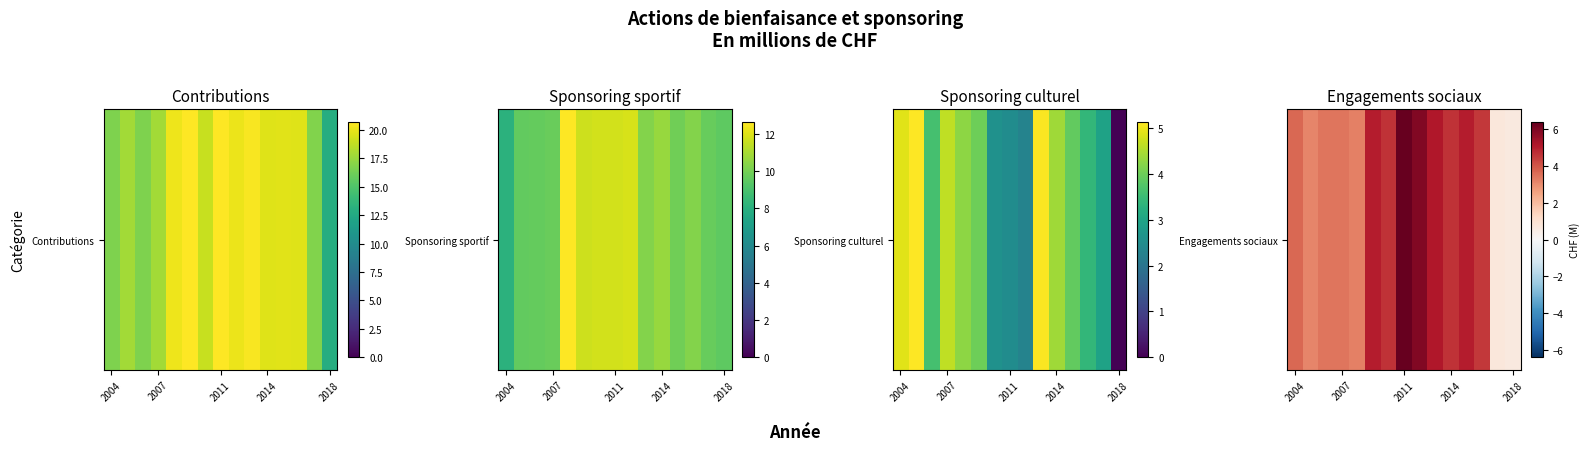

What is the difference between the maximum and minimum values?

5.8